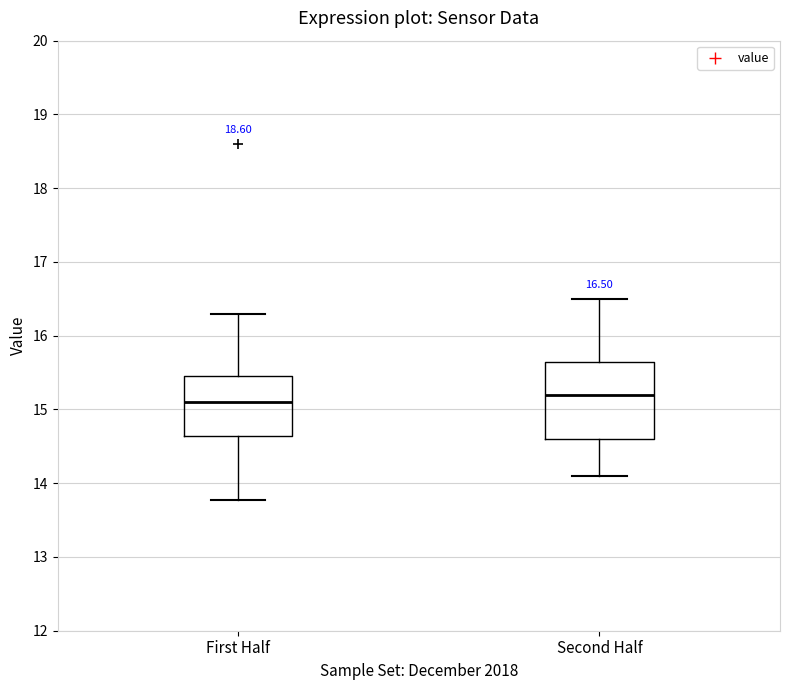

Comparing the boxes themselves (not the whiskers), which one is the tallest?

Second Half